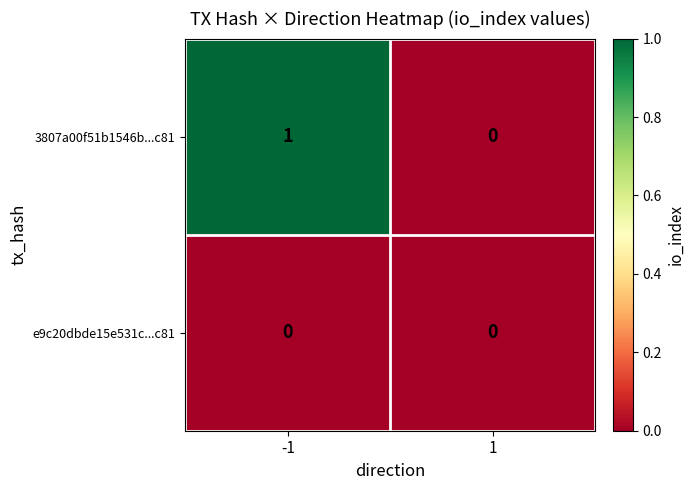

Reading left to right, what are all the values shown in this chart?

3807a00f51b1546b...c81: -1=1	1=0
e9c20dbde15e531c...c81: -1=0	1=0